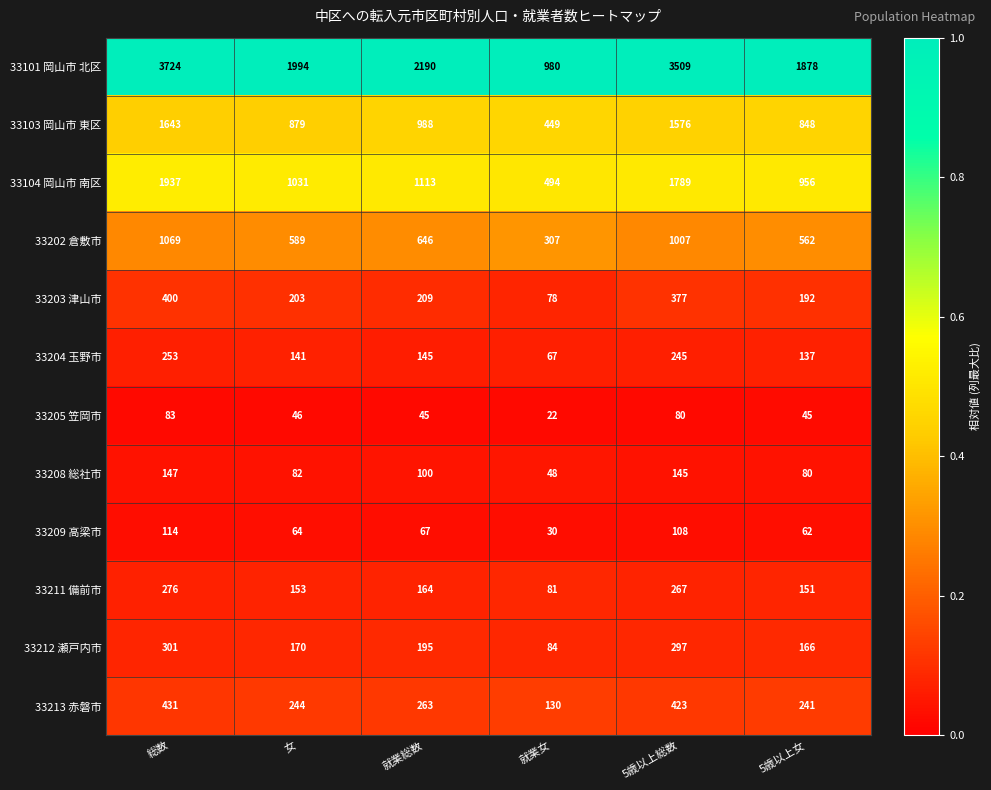

The 33213 赤磐市 series shows 80 at 就業総数. True or false?

False